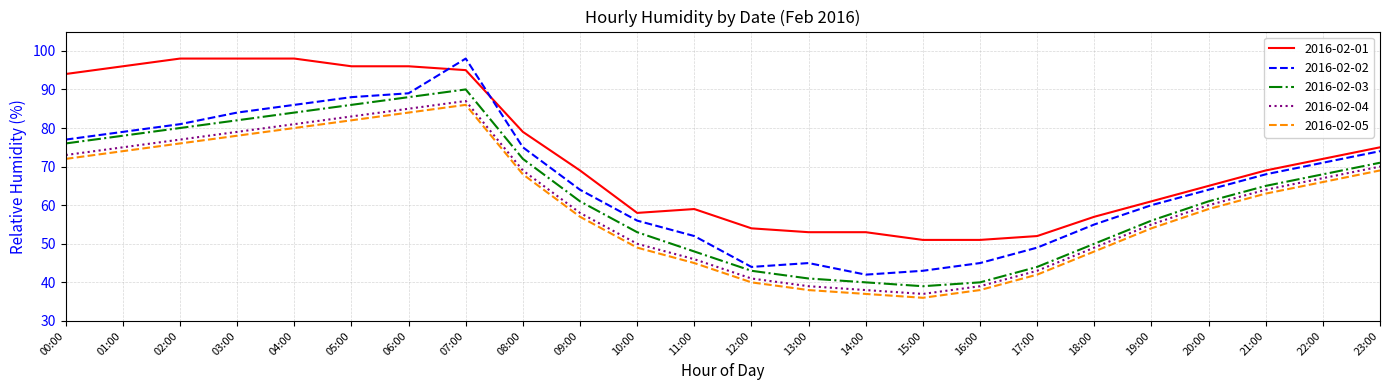

Reading left to right, transcribe all the data shown in this chart.

2016-02-01: 00:00=94	01:00=96	02:00=98	03:00=98	04:00=98	05:00=96	06:00=96	07:00=95	08:00=79	09:00=69	10:00=58	11:00=59	12:00=54	13:00=53	14:00=53	15:00=51	16:00=51	17:00=52	18:00=57	19:00=61	20:00=65	21:00=69	22:00=72	23:00=75
2016-02-02: 00:00=77	01:00=79	02:00=81	03:00=84	04:00=86	05:00=88	06:00=89	07:00=98	08:00=75	09:00=64	10:00=56	11:00=52	12:00=44	13:00=45	14:00=42	15:00=43	16:00=45	17:00=49	18:00=55	19:00=60	20:00=64	21:00=68	22:00=71	23:00=74
2016-02-03: 00:00=76	01:00=78	02:00=80	03:00=82	04:00=84	05:00=86	06:00=88	07:00=90	08:00=72	09:00=61	10:00=53	11:00=48	12:00=43	13:00=41	14:00=40	15:00=39	16:00=40	17:00=44	18:00=50	19:00=56	20:00=61	21:00=65	22:00=68	23:00=71
2016-02-04: 00:00=73	01:00=75	02:00=77	03:00=79	04:00=81	05:00=83	06:00=85	07:00=87	08:00=69	09:00=58	10:00=50	11:00=46	12:00=41	13:00=39	14:00=38	15:00=37	16:00=39	17:00=43	18:00=49	19:00=55	20:00=60	21:00=64	22:00=67	23:00=70
2016-02-05: 00:00=72	01:00=74	02:00=76	03:00=78	04:00=80	05:00=82	06:00=84	07:00=86	08:00=68	09:00=57	10:00=49	11:00=45	12:00=40	13:00=38	14:00=37	15:00=36	16:00=38	17:00=42	18:00=48	19:00=54	20:00=59	21:00=63	22:00=66	23:00=69